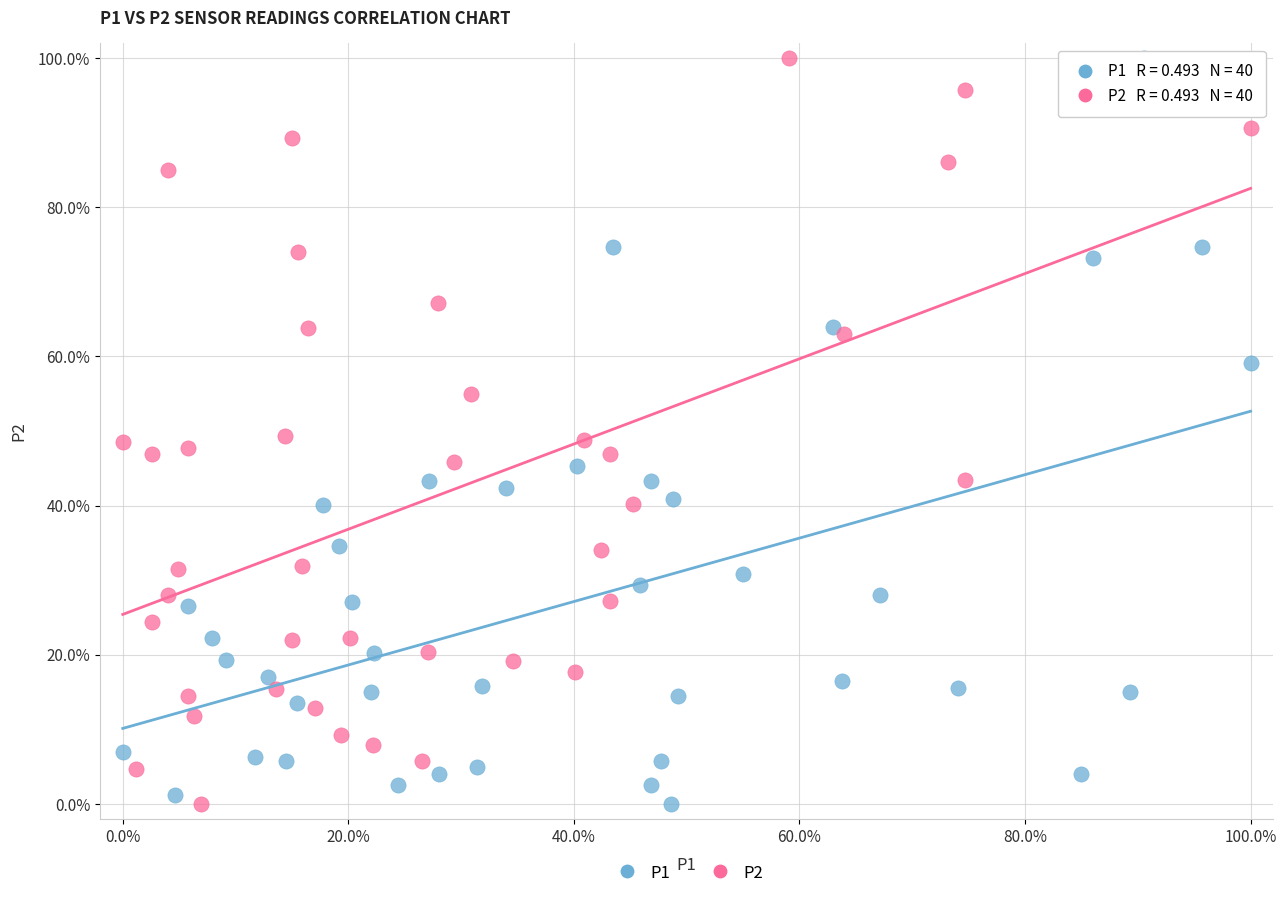

What are all the series names shown in the legend?

P1, P2